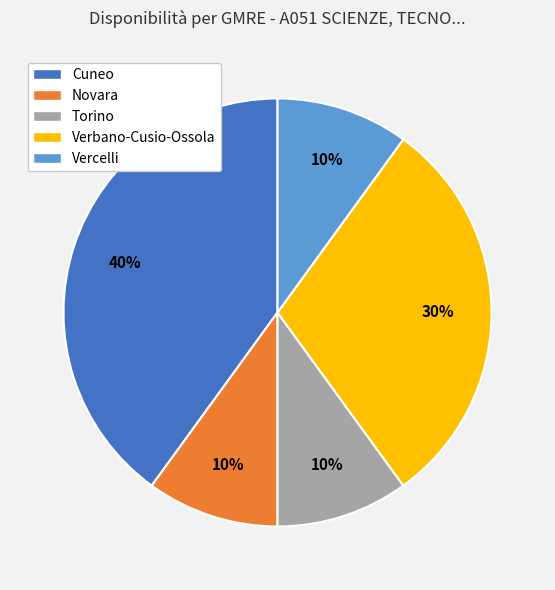

Is it true that Novara is 10% of the pie?

True